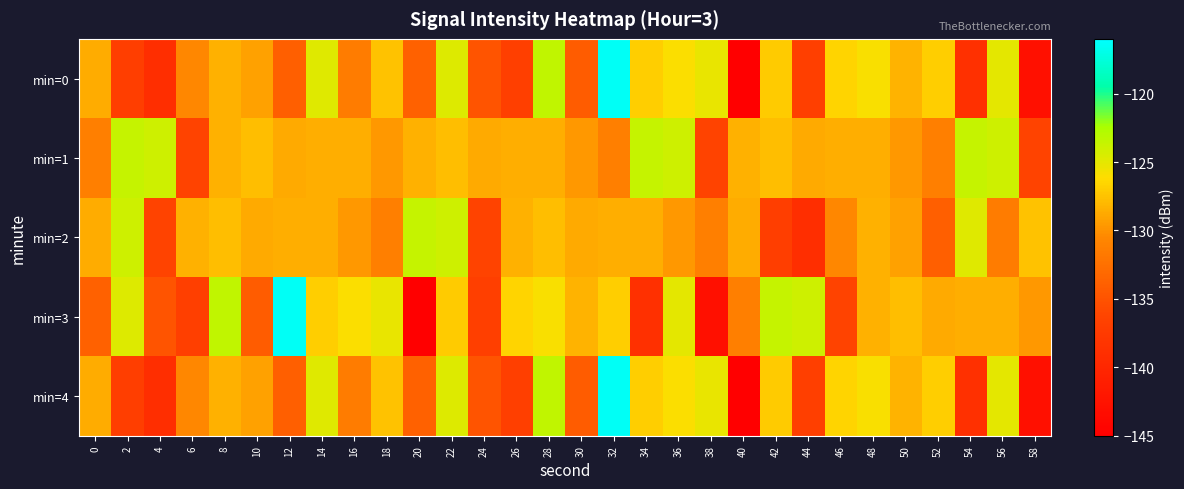

List the series in order of their peak value, lowest first.

min=1, min=2, min=0, min=3, min=4